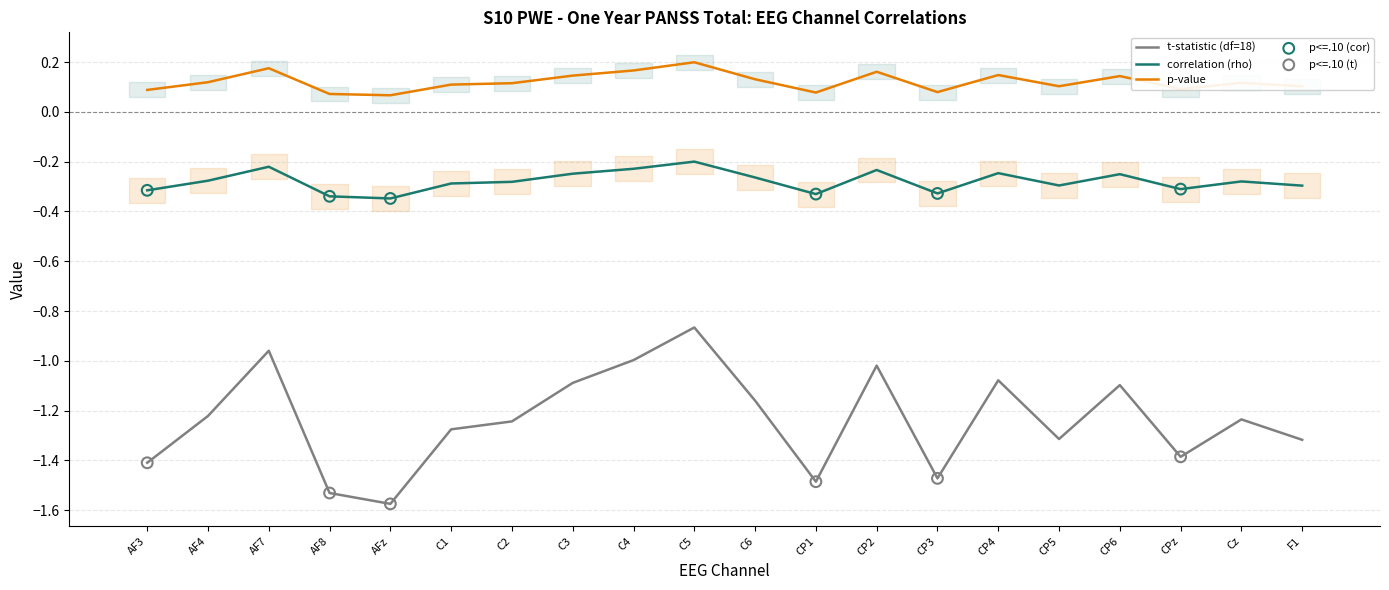

Which series reaches the minimum Y coordinate?

t-statistic